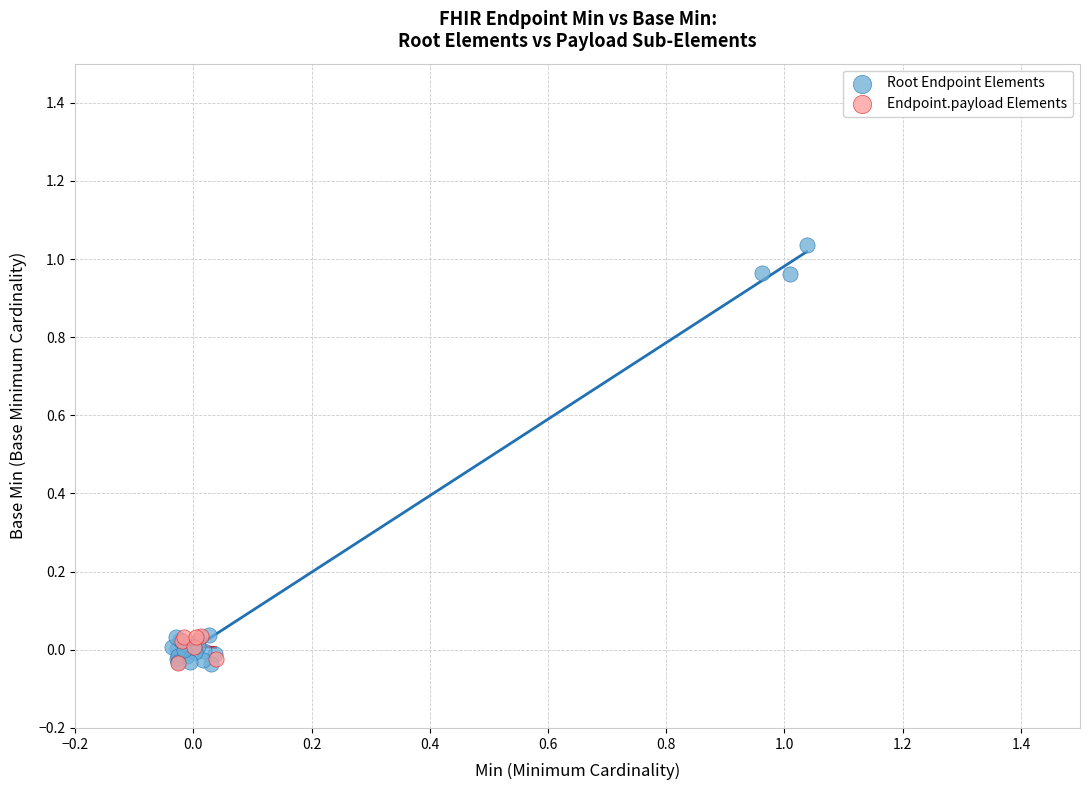

Which series has the largest Y range (max minus min)?

Root Endpoint Elements